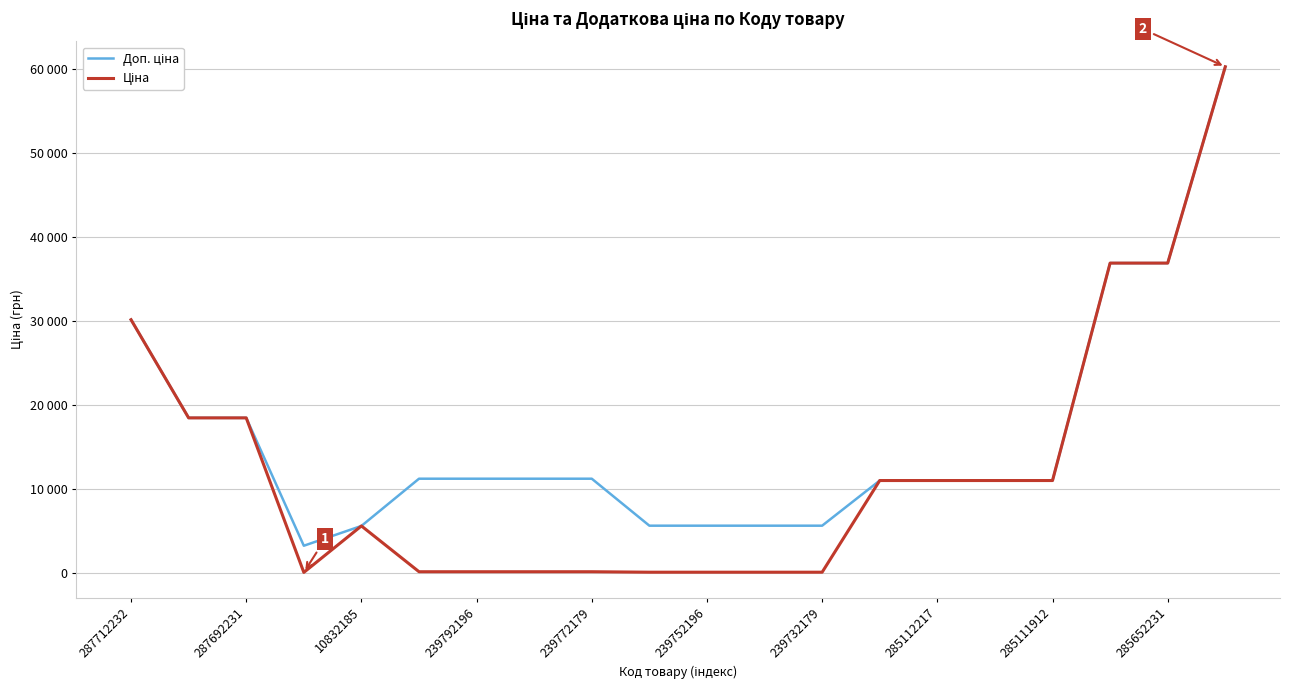

What is the average value of the Доп. ціна series?

16027.4